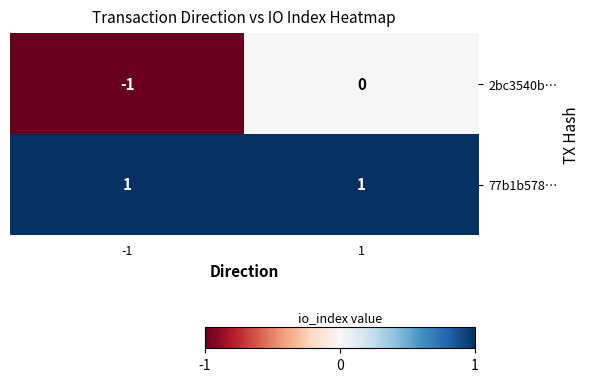

Reading left to right, what are all the values shown in this chart?

2bc3540b…: -1=-1	1=0
77b1b578…: -1=1	1=1